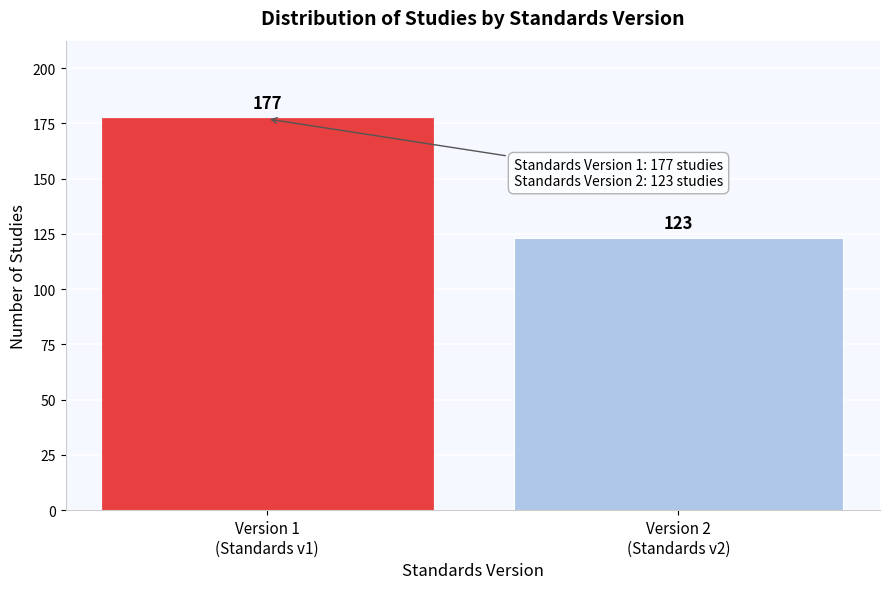

Reading left to right, extract all data points from this chart.

177	123